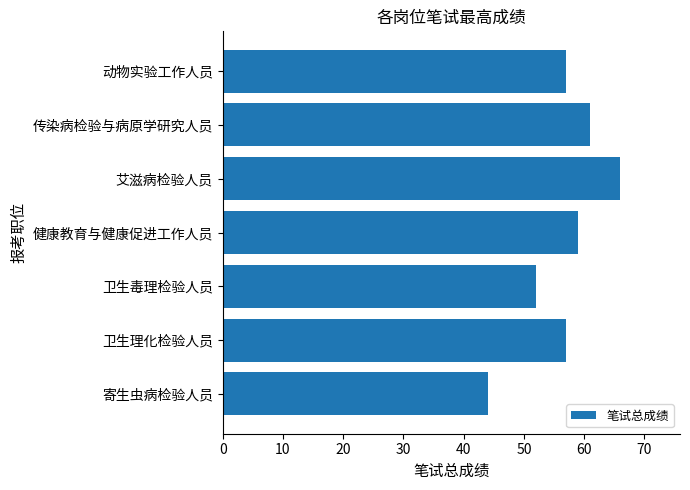

Between 卫生毒理检验人员 and 寄生虫病检验人员, which is larger?

卫生毒理检验人员